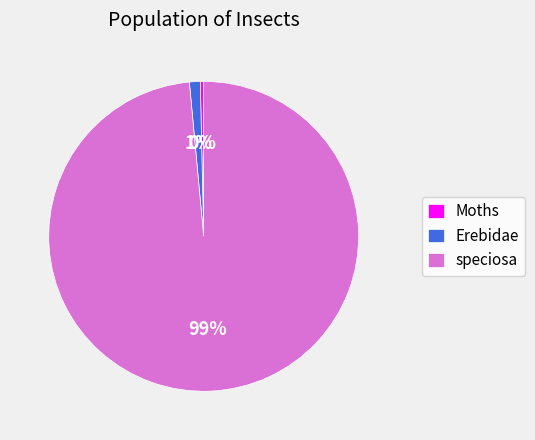

How many slices are in this pie chart?

3